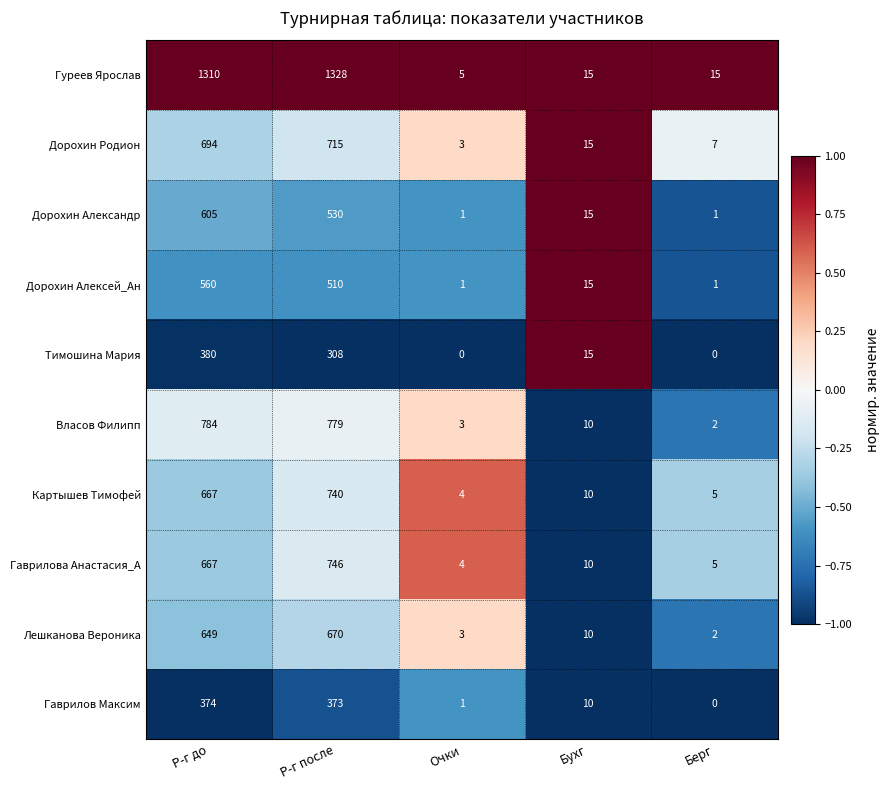

Between Р-г до and Бухг, which series saw the biggest shift?

Гуреев Ярослав